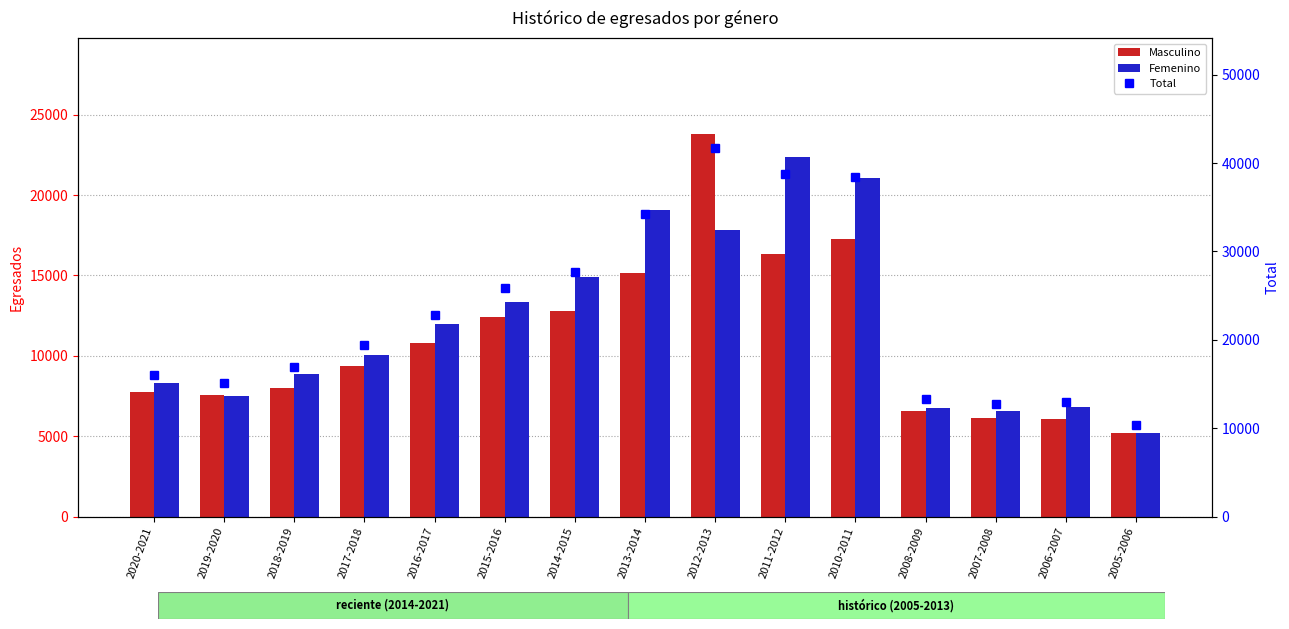

What is the minimum value shown in the chart?

5173